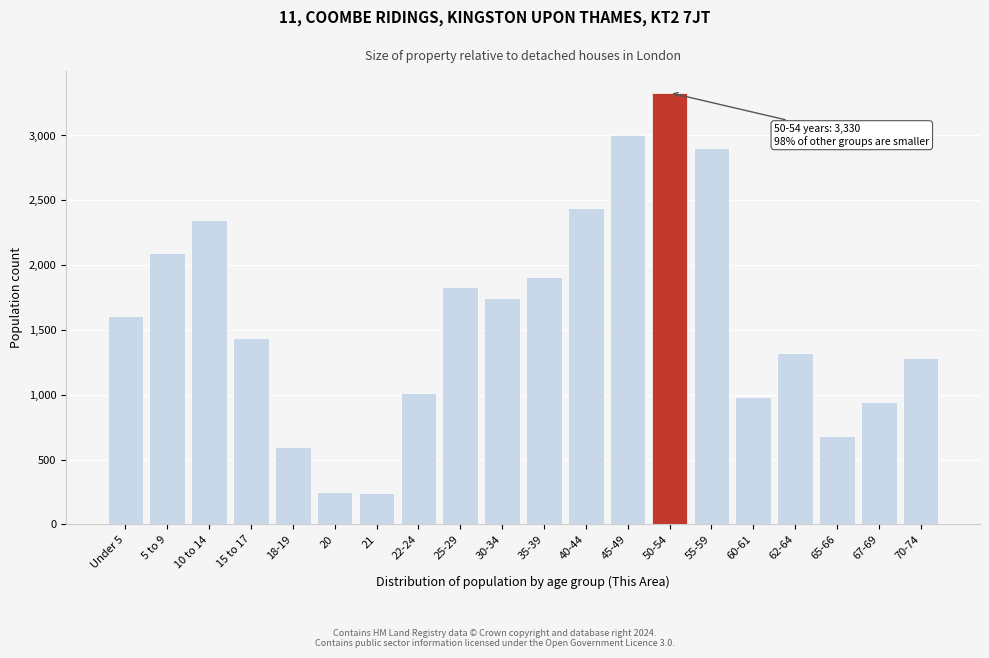

What is the difference between the values at 5 to 9 and 55-59?

815